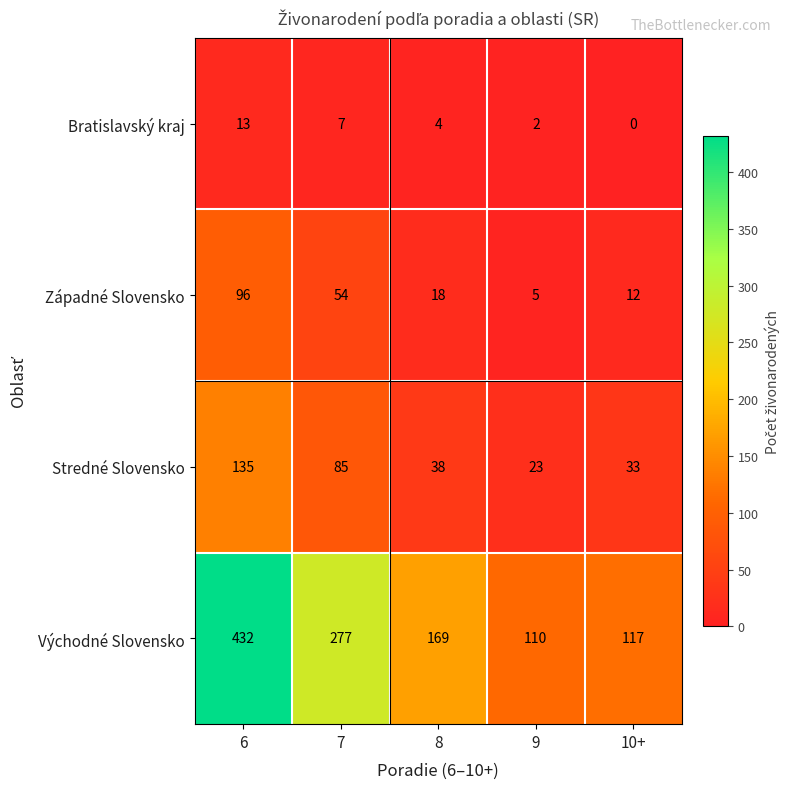

At 9, list the series in order from smallest to largest.

Bratislavský kraj, Západné Slovensko, Stredné Slovensko, Východné Slovensko